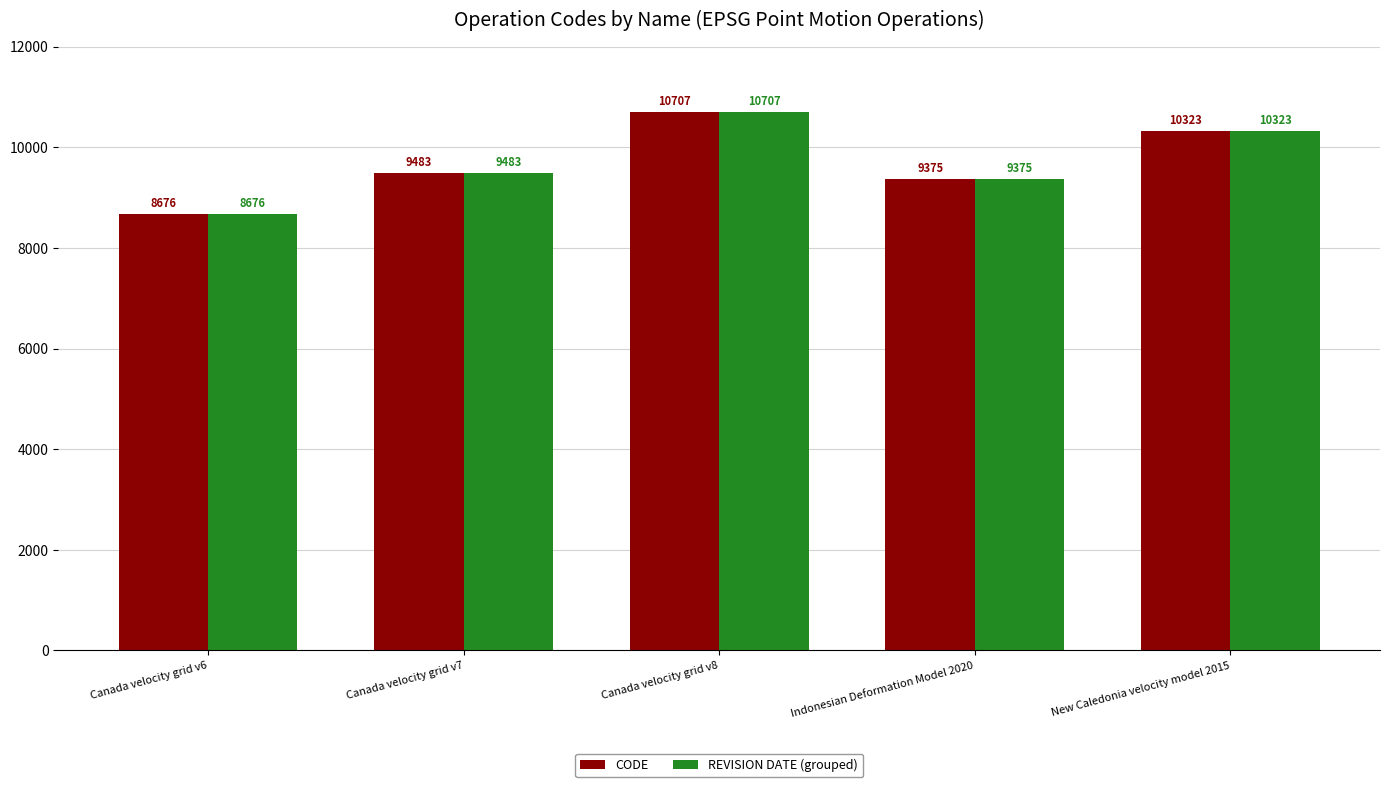

Reading right to left, extract all data points from this chart.

CODE: New Caledonia velocity model 2015=10323	Indonesian Deformation Model 2020=9375	Canada velocity grid v8=10707	Canada velocity grid v7=9483	Canada velocity grid v6=8676
REVISION DATE (grouped): New Caledonia velocity model 2015=10323	Indonesian Deformation Model 2020=9375	Canada velocity grid v8=10707	Canada velocity grid v7=9483	Canada velocity grid v6=8676